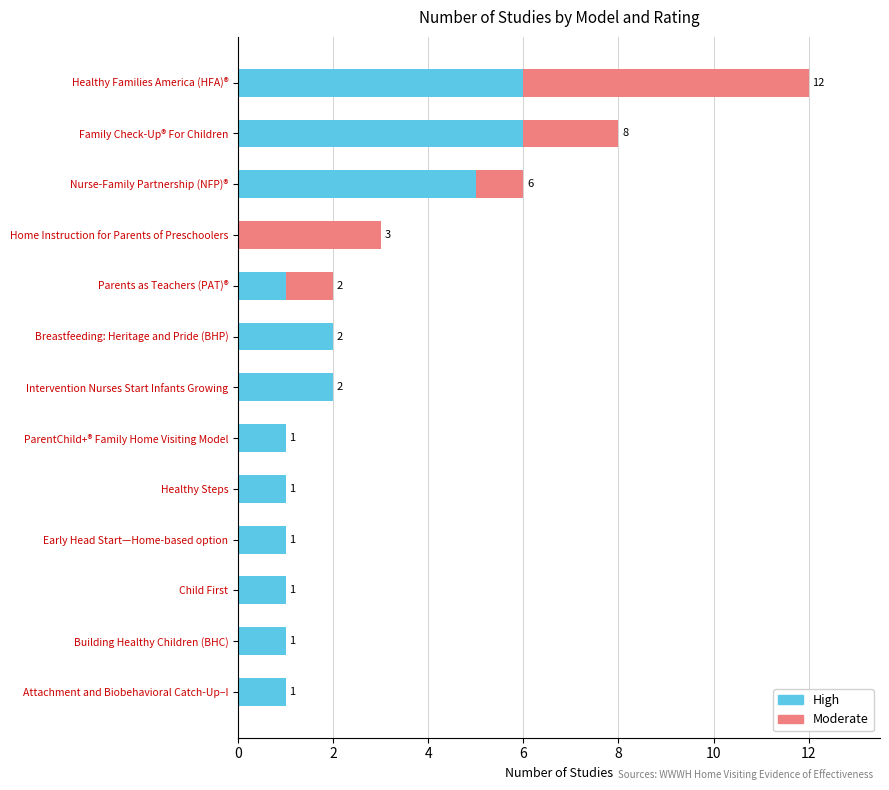

At which category is the sum across all series the highest?

Healthy Families America (HFA)®